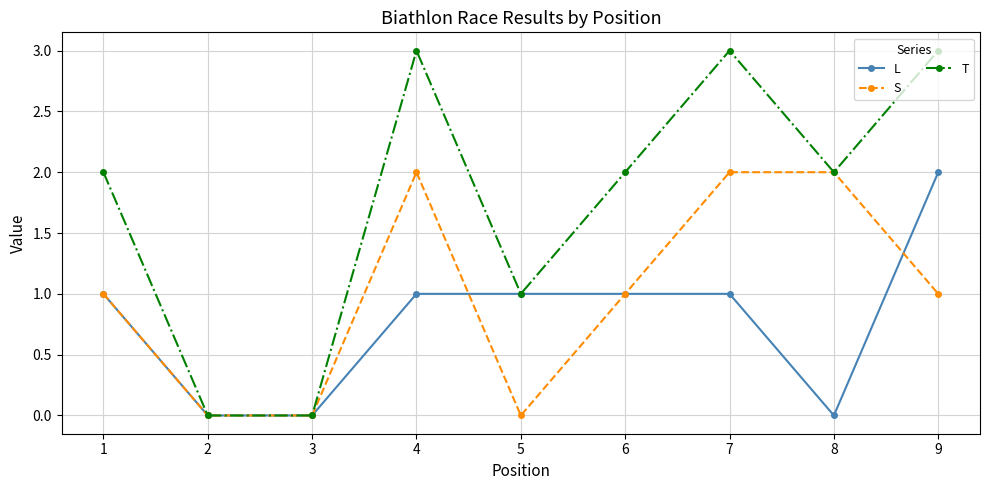

Which series has the largest total across all categories?

T